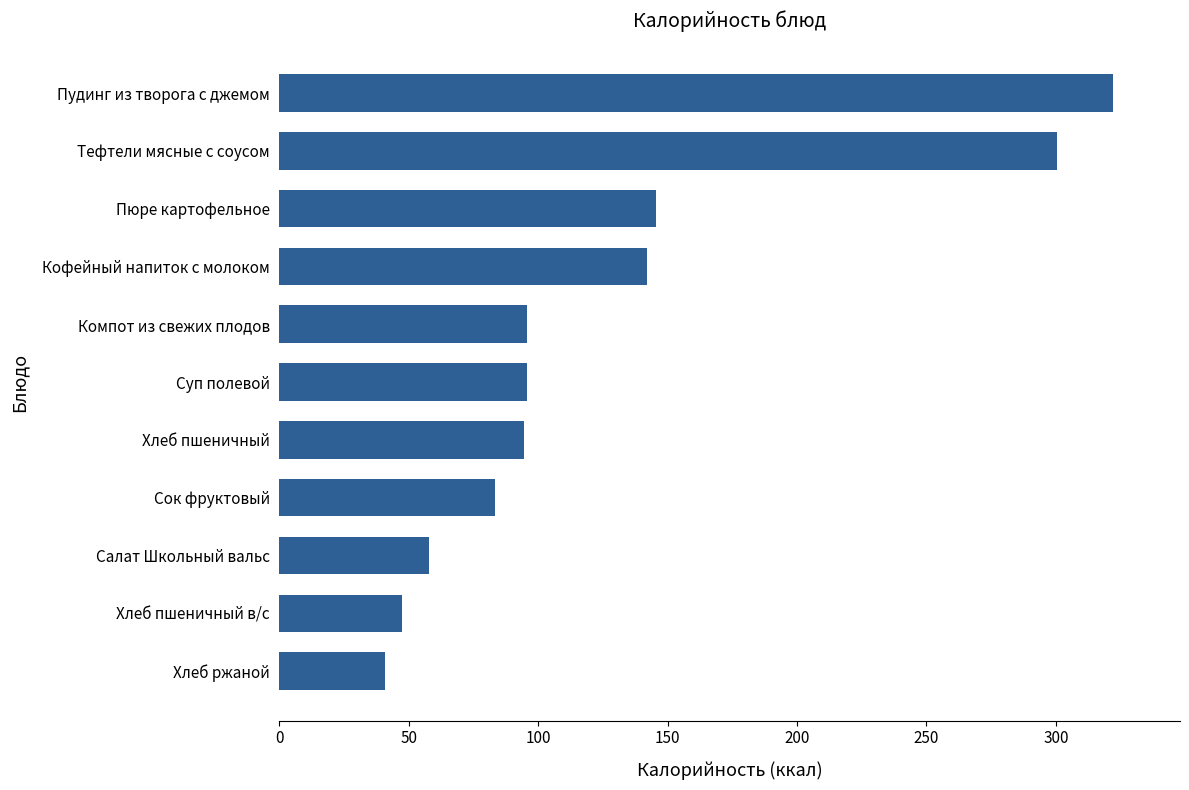

What is the label of the 5th bar from the bottom?

Хлеб пшеничный